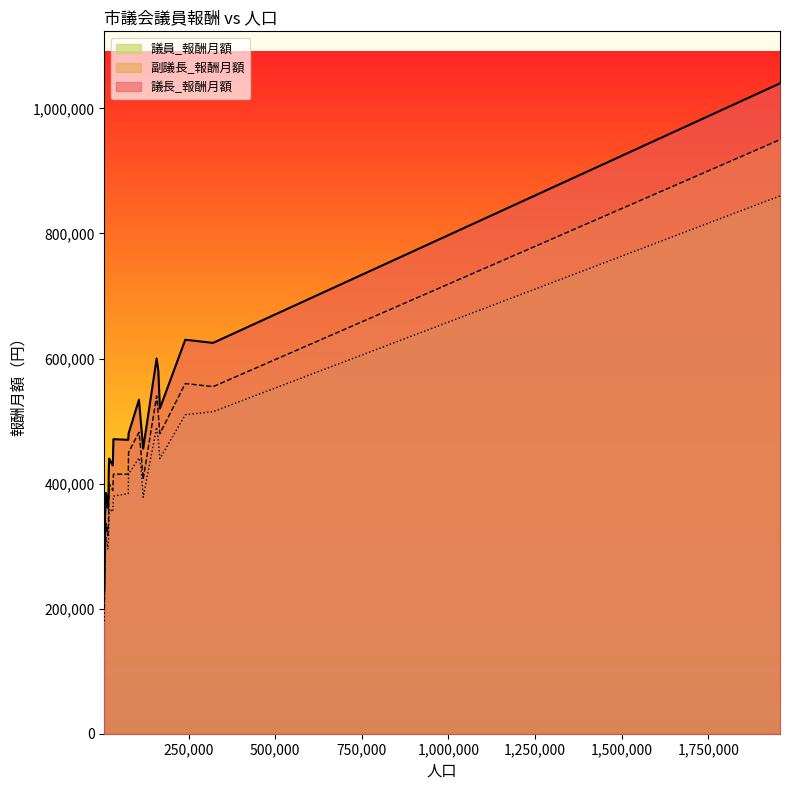

Which series has the widest spread of values?

議長_報酬月額